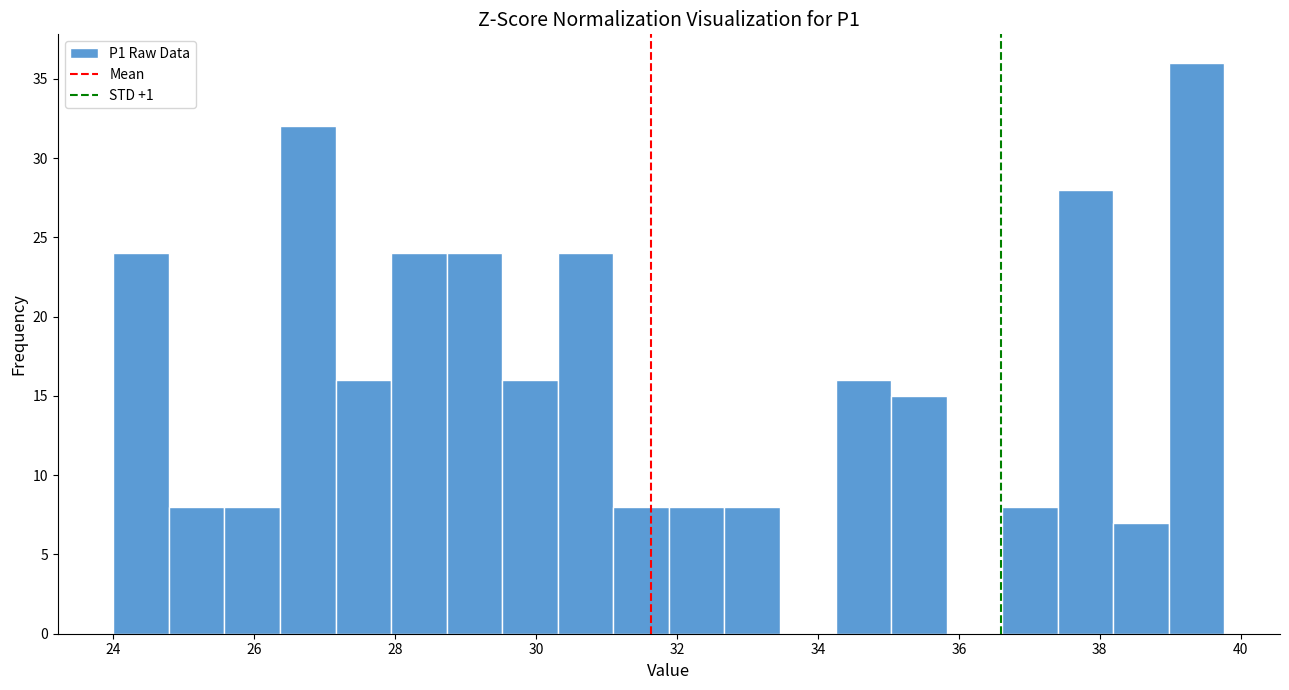

Read against the x-axis, roughly where is the centre of the tallest bar?

39.4